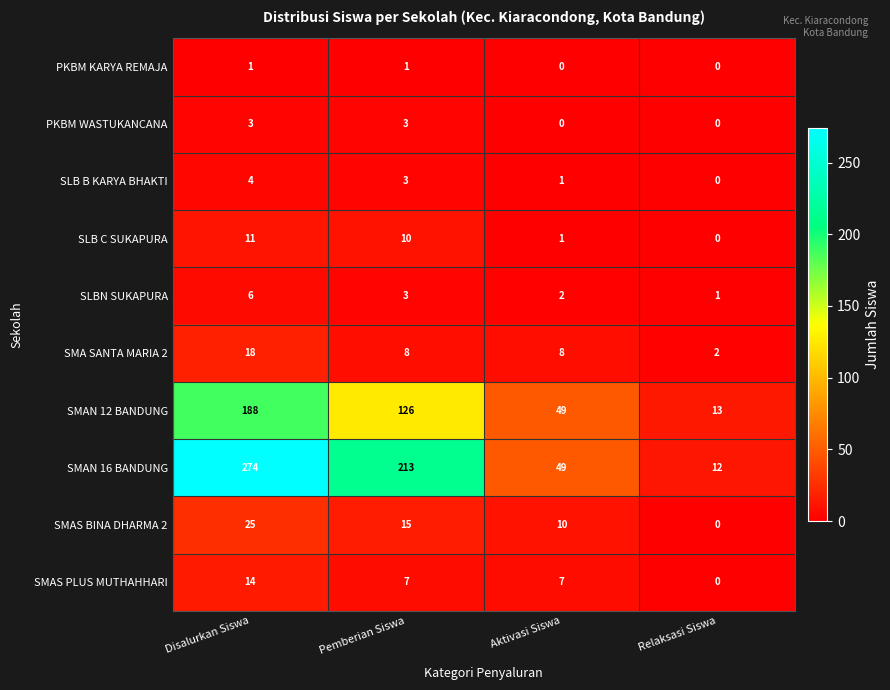

Where is SMAS BINA DHARMA 2 nearest to the value 12?

Aktivasi Siswa